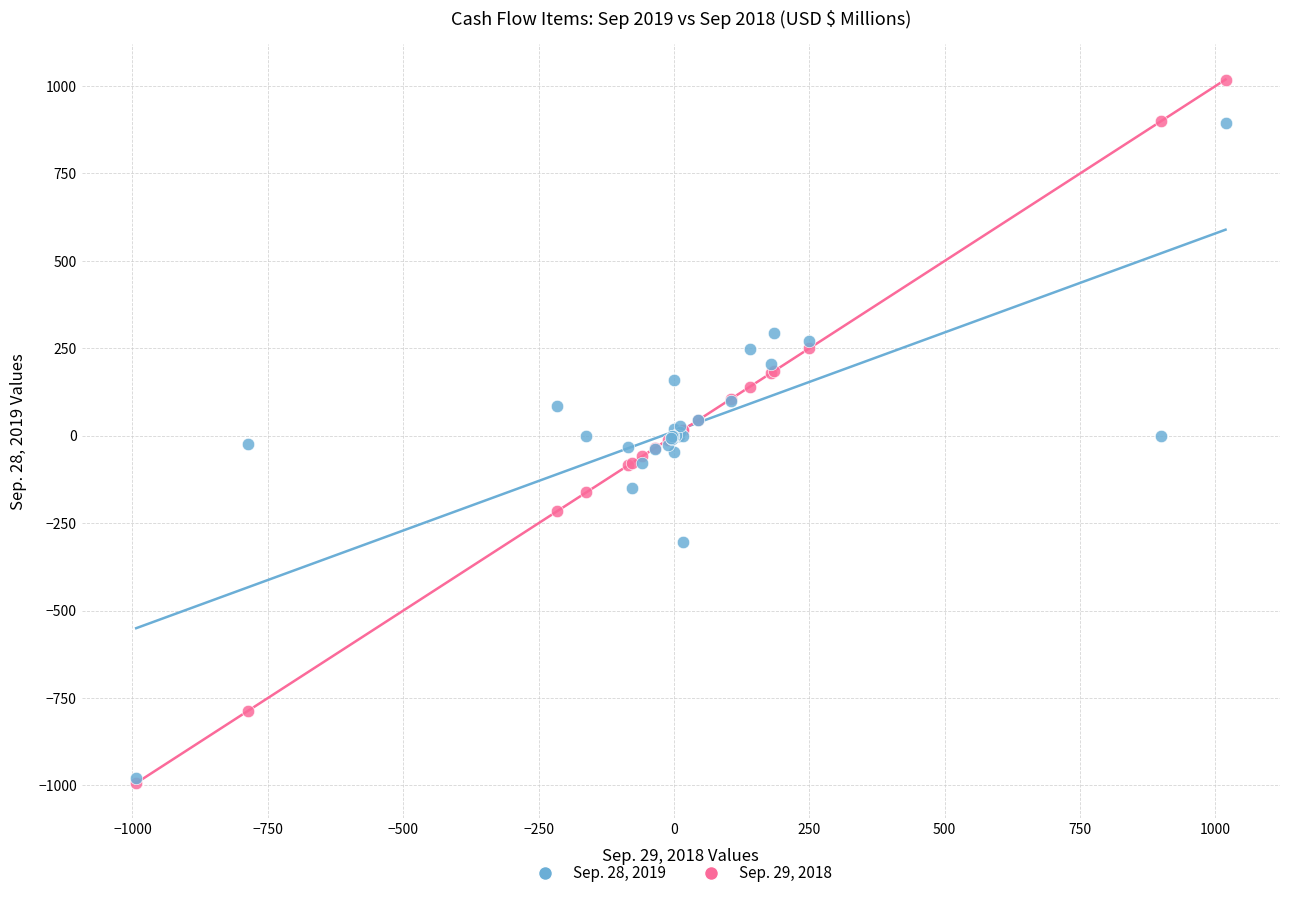

Which series has the largest Y range (max minus min)?

Sep. 29, 2018